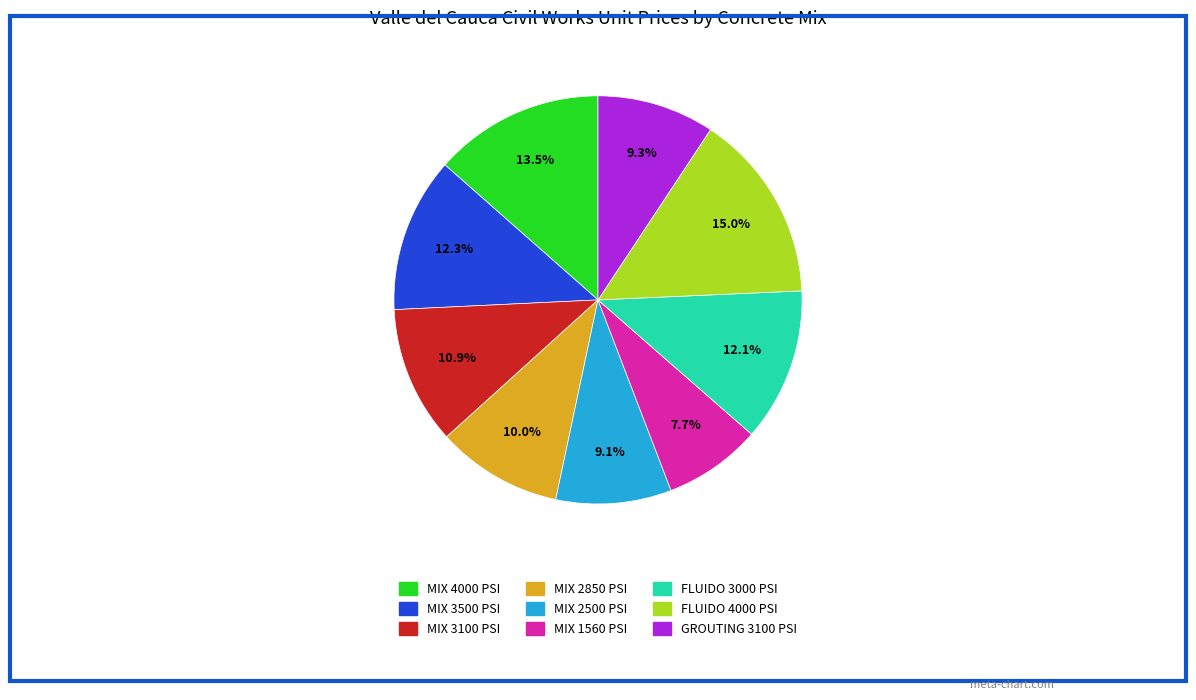

Is there any slice that represents more than half of the pie?

No